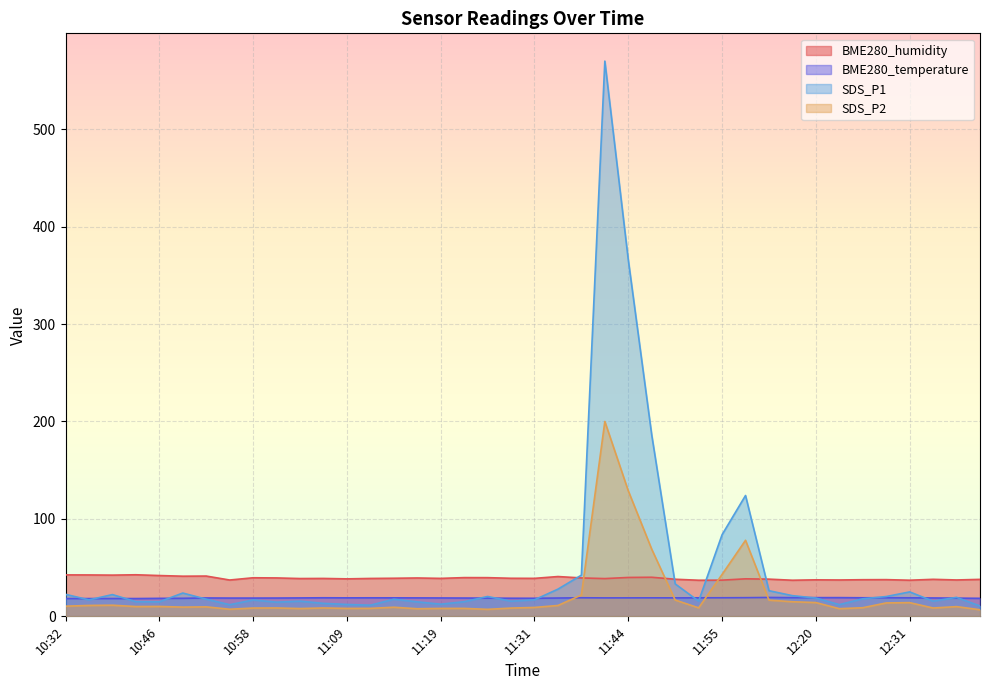

What is the sum of the SDS_P1 values at 12:22 and 11:44?

377.9